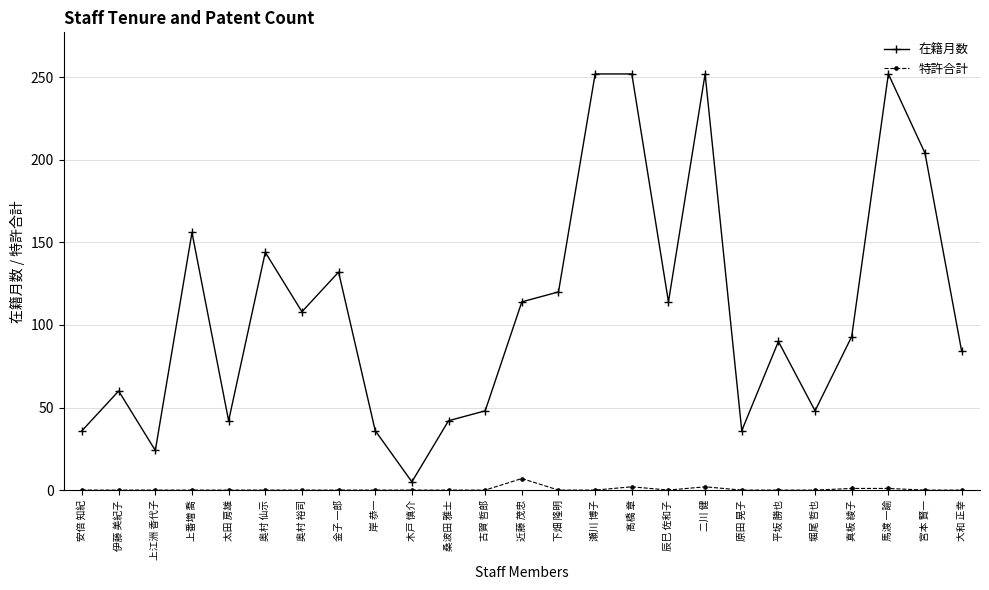

True or false: 在籍月数 and 特許合計 cross at least once.

False